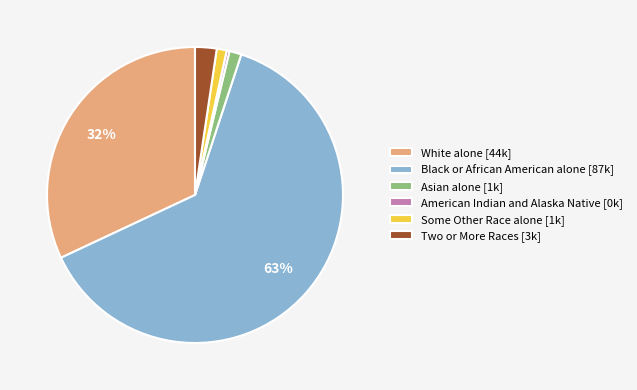

Between Some Other Race alone [1k] and White alone [44k], which is larger?

White alone [44k]